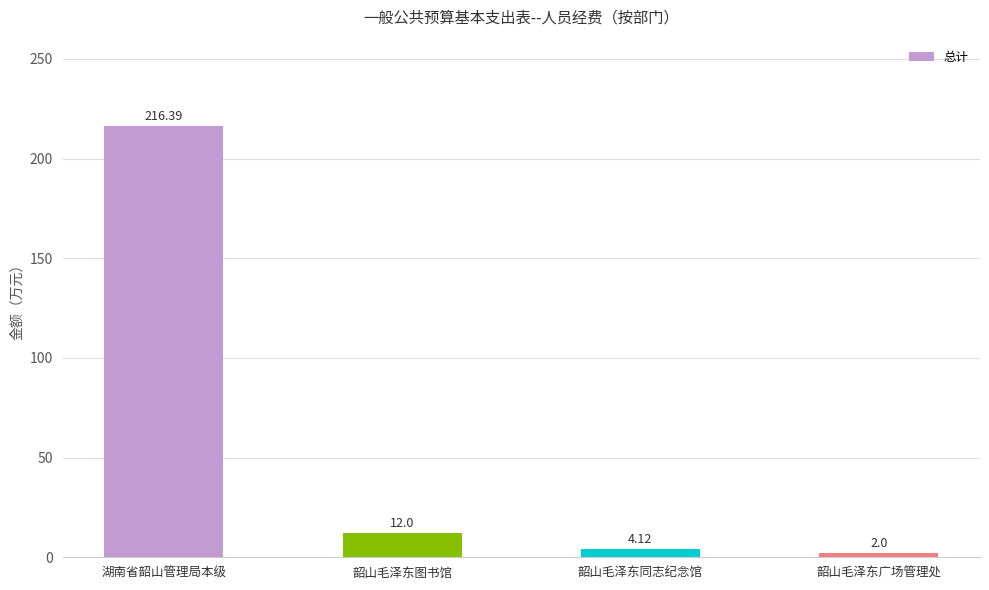

Reading right to left, transcribe all the data shown in this chart.

2.0	4.1	12.0	216.4